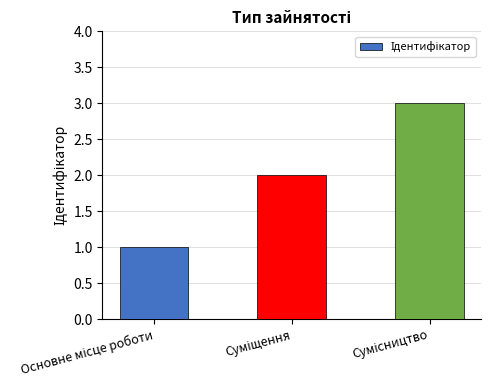

What is the maximum value shown in the chart?

3